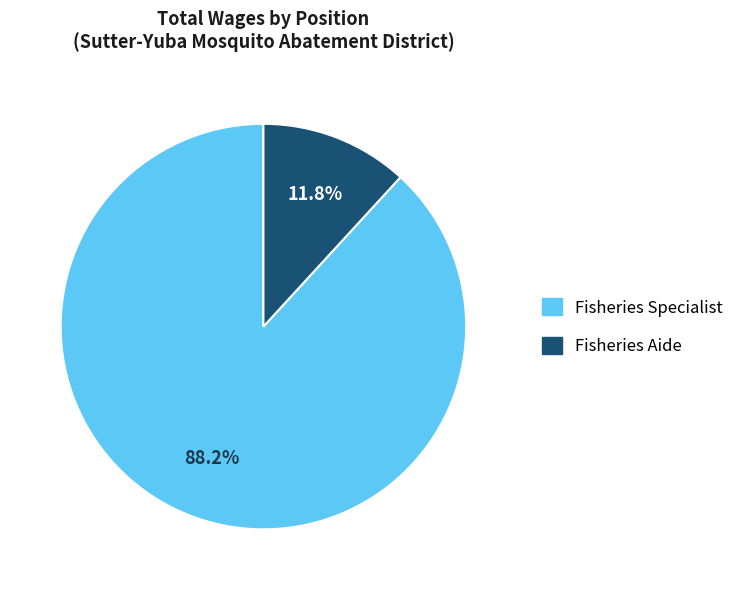

Which category has the biggest portion of the pie?

Fisheries Specialist